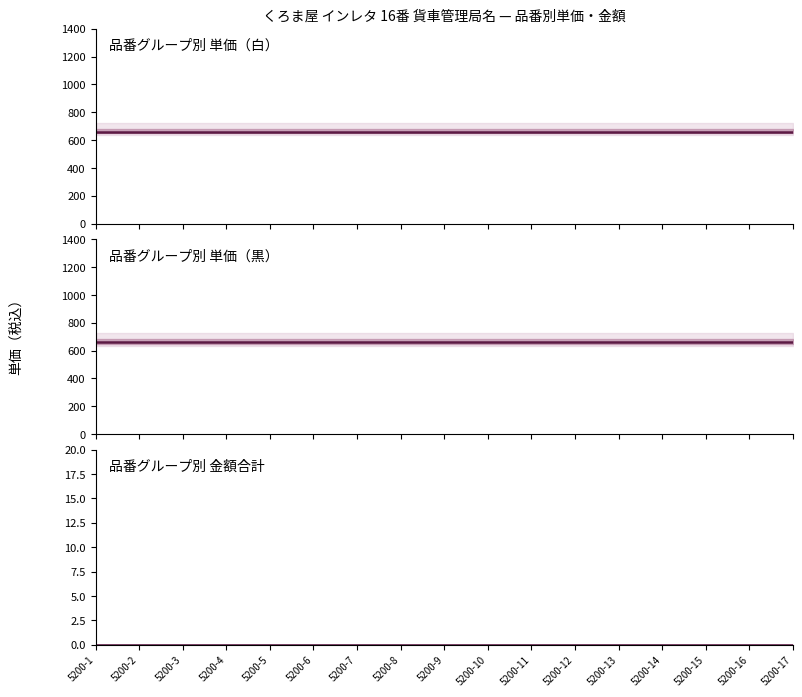

What is the greatest value displayed?

660